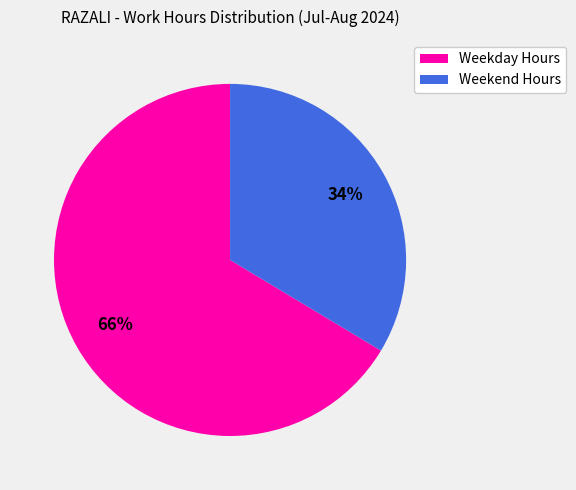

Is there any slice that represents more than half of the pie?

Yes